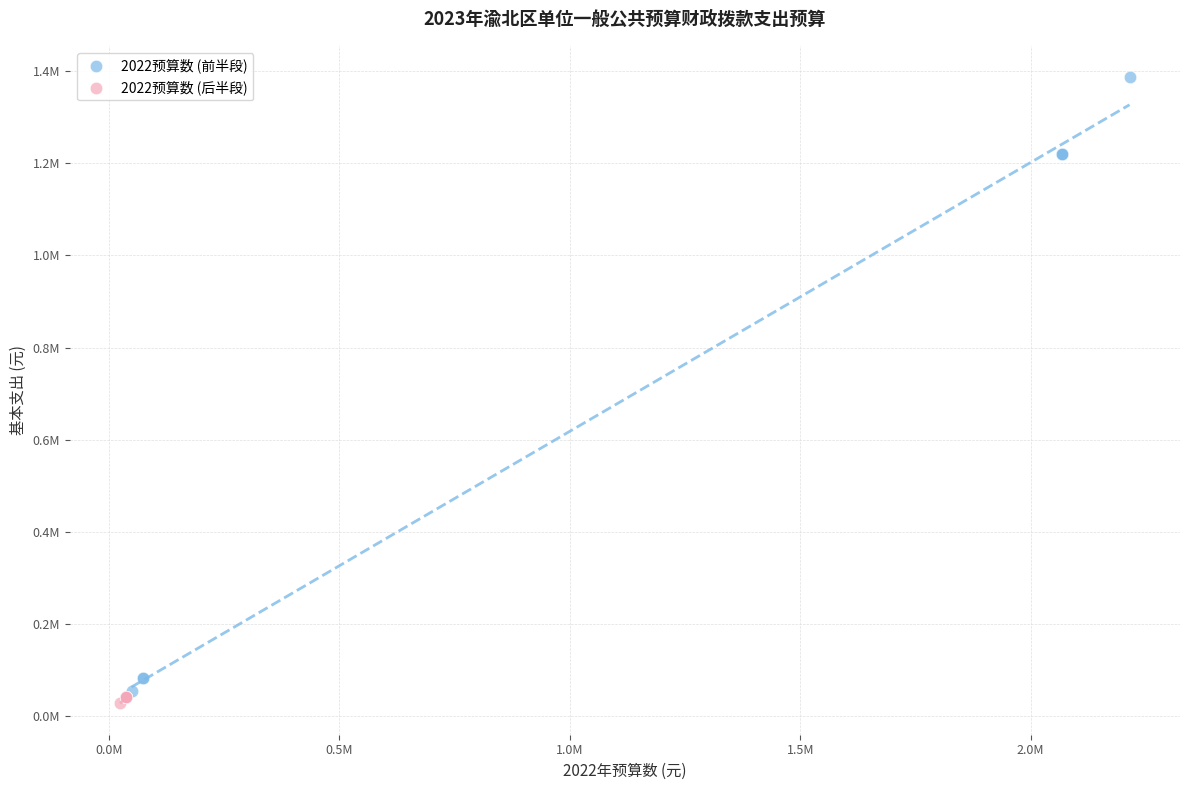

Which series reaches the minimum Y coordinate?

2022预算数 (后半段)